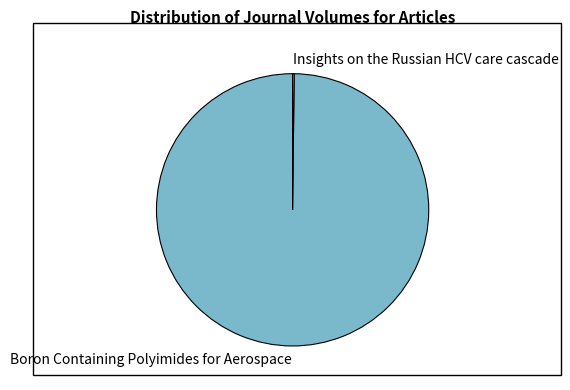

Does Boron Containing Polyimides for Aerospace account for over 50% of the chart?

Yes